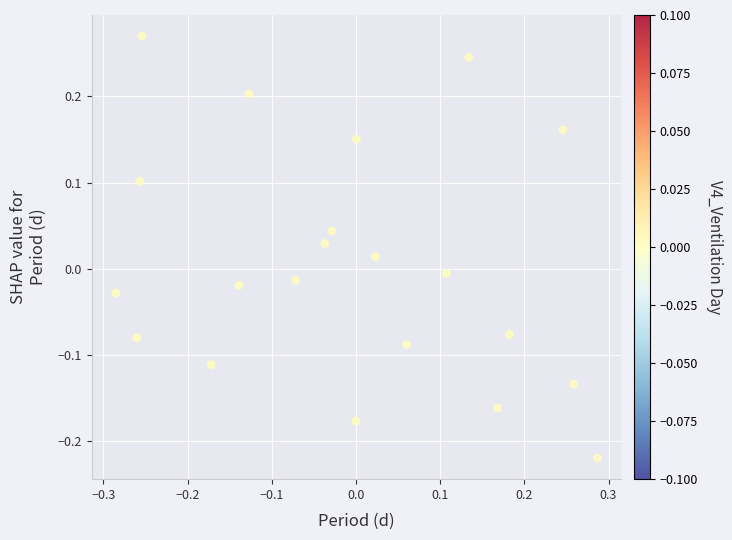

What is the range of Y values (max minus min)?

0.5